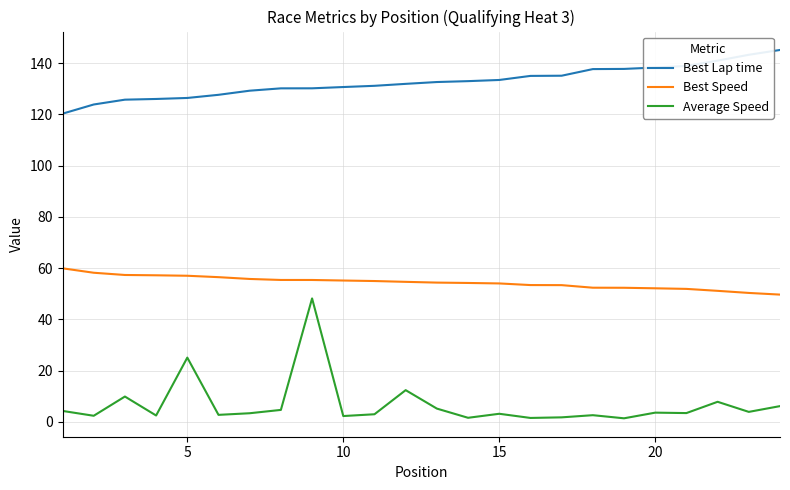

What is the maximum value shown in the chart?

145.1